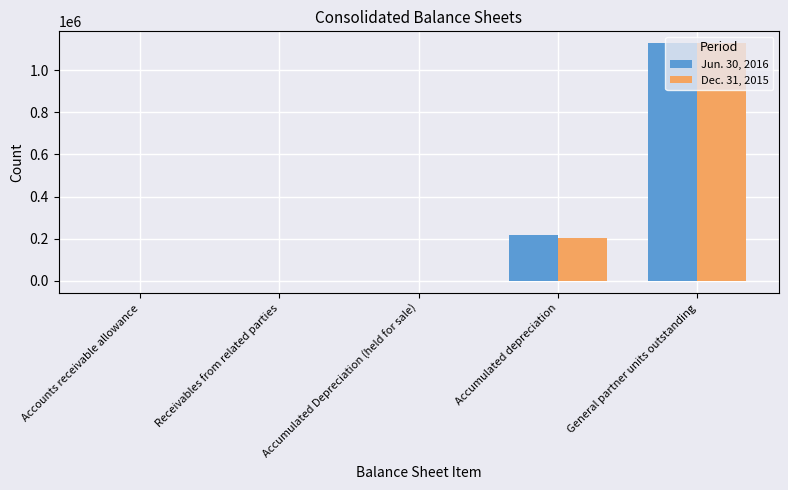

The value of Jun. 30, 2016 at Receivables from related parties is 0. True or false?

True